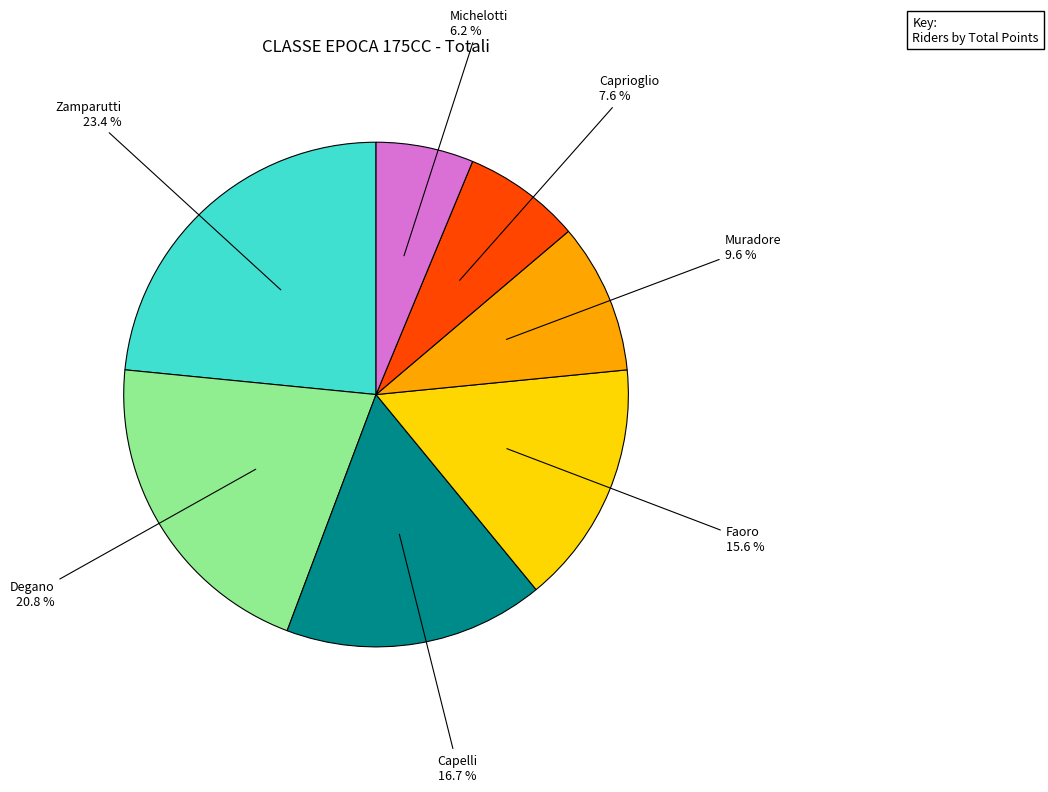

Is there a majority slice in this chart?

No